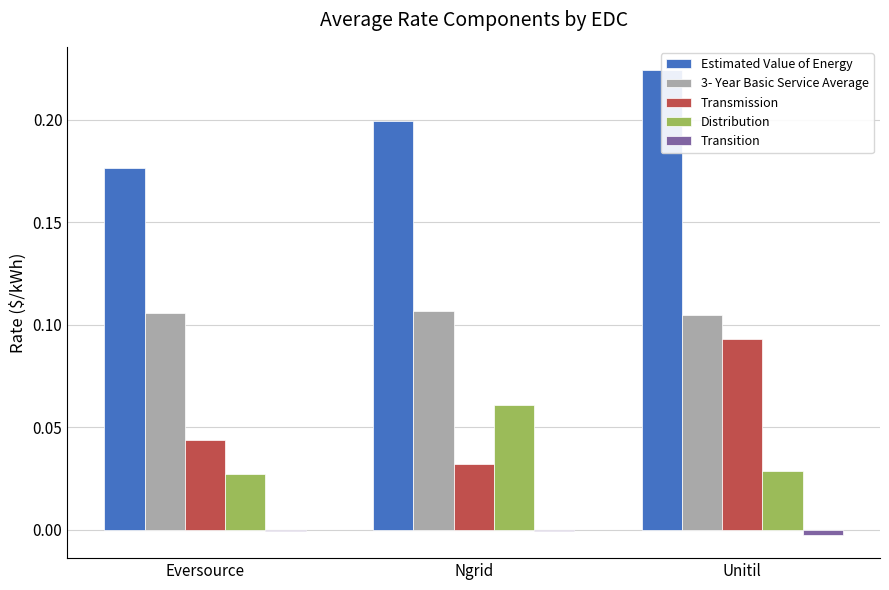

Reading left to right, extract all data points from this chart.

Estimated Value of Energy: 0.2	0.2	0.2
3- Year Basic Service Average: 0.1	0.1	0.1
Transmission: 0.0	0.0	0.1
Distribution: 0.0	0.1	0.0
Transition: -0.0	-0.0	-0.0